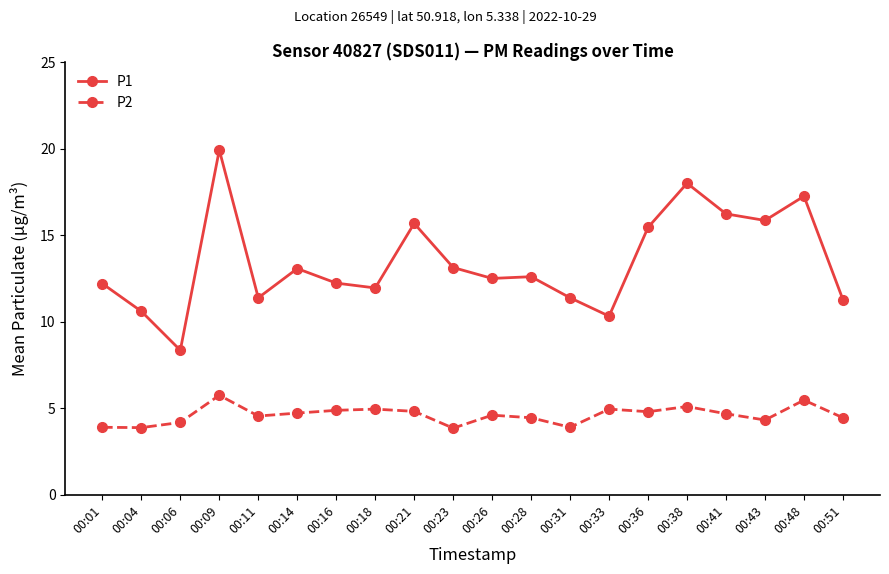

At which category does P1 reach its first local peak?

00:09